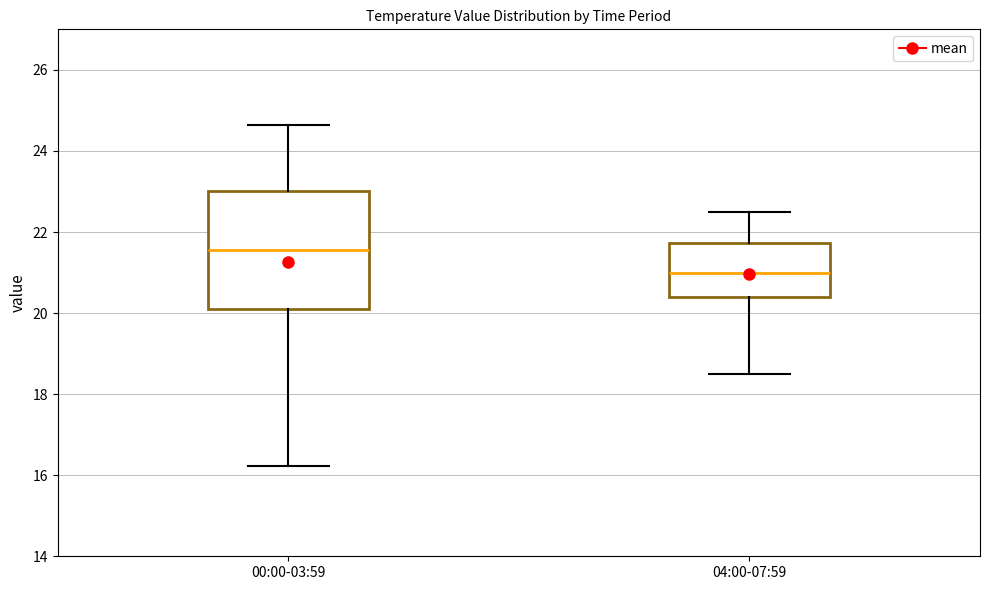

Reading left to right, read every box against the y-axis: the position of its median line, the range the box covers, and the ends of its whiskers. The values are not printed on the chart, so give them approximately, as read against the axis.

00:00-03:59: median 21.6, box 20.0 to 23.0, whiskers 16.2 to 24.6
04:00-07:59: median 21.0, box 20.4 to 21.8, whiskers 18.6 to 22.6